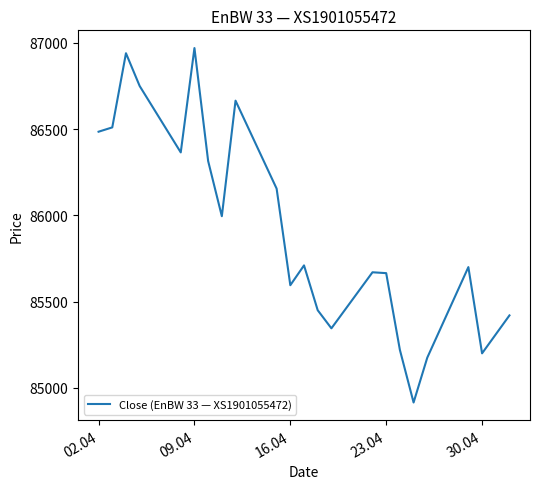

What is the minimum value shown in the chart?

84915